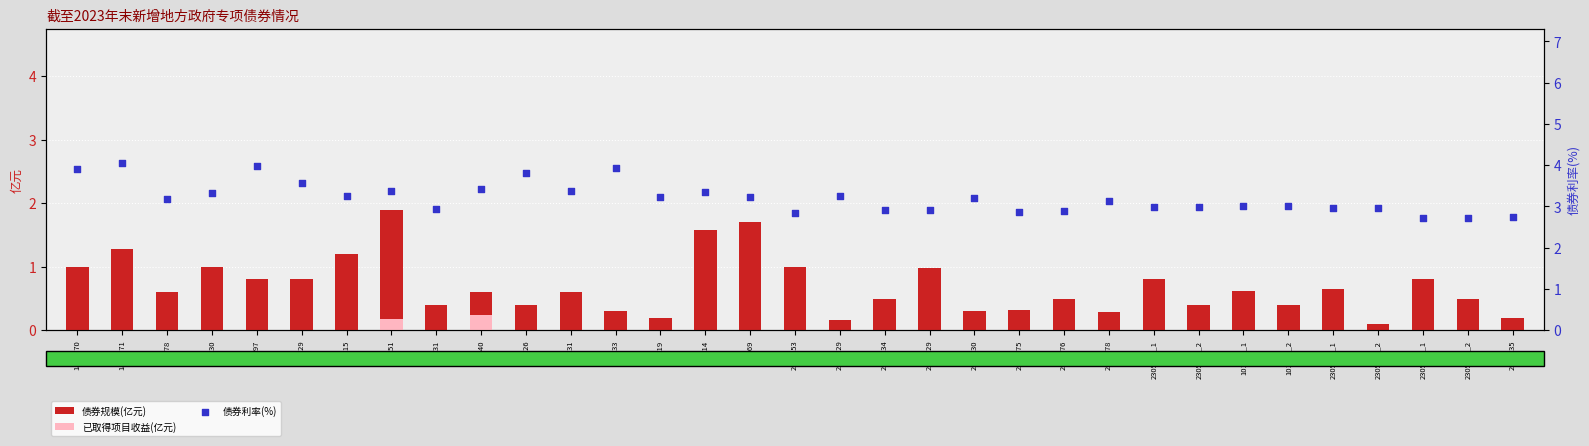

Which series reaches the minimum Y coordinate?

已取得项目收益(亿元)